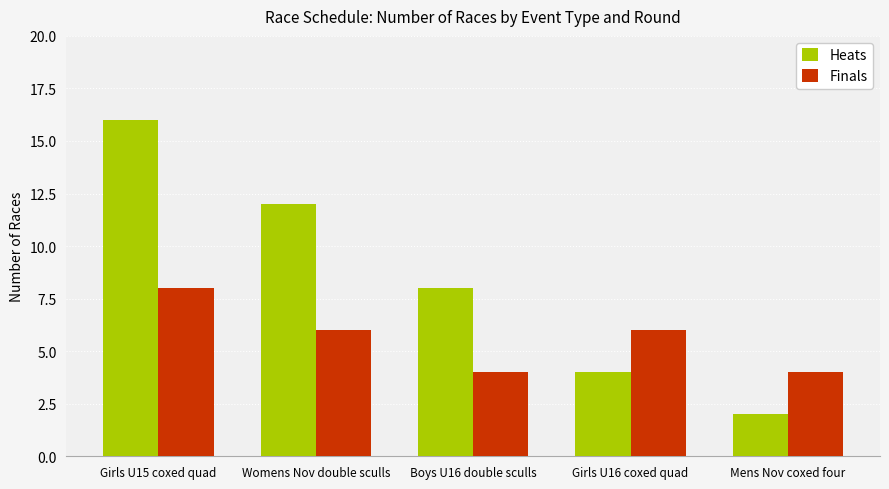

What is the maximum value for Heats?

16